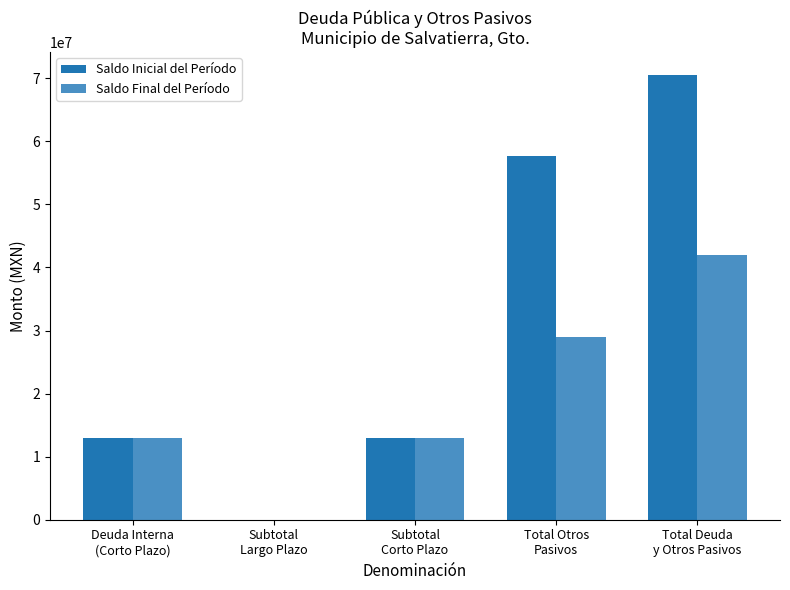

What is the sum of all Saldo Inicial del Período values?

154187779.1